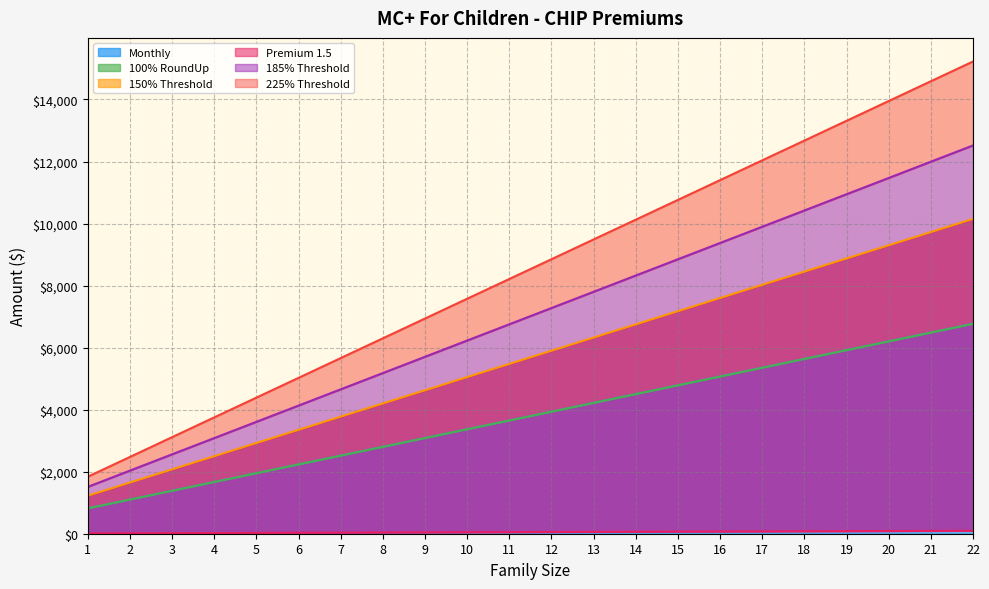

The 100% RoundUp series shows 3084.0 at 9. True or false?

True